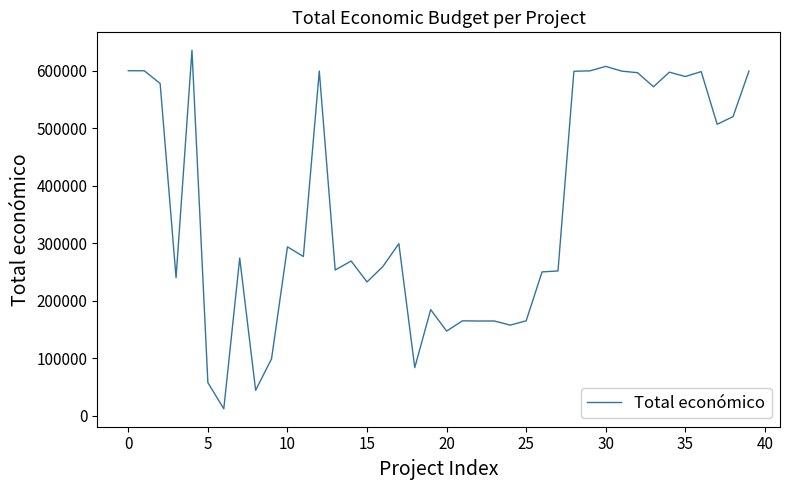

What is the maximum value shown in the chart?

635407